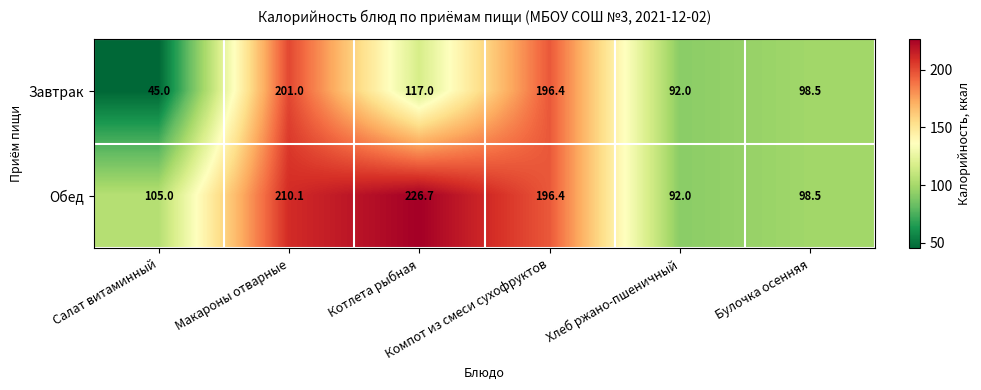

At which category is the sum across all series the highest?

Макароны отварные